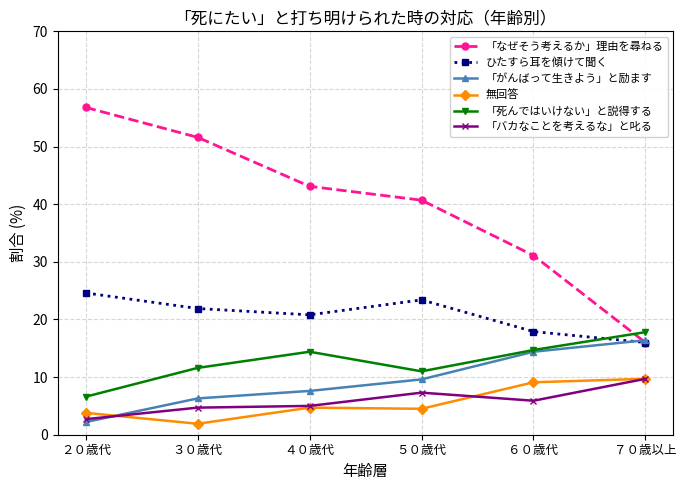

How many distinct data groups are displayed?

6